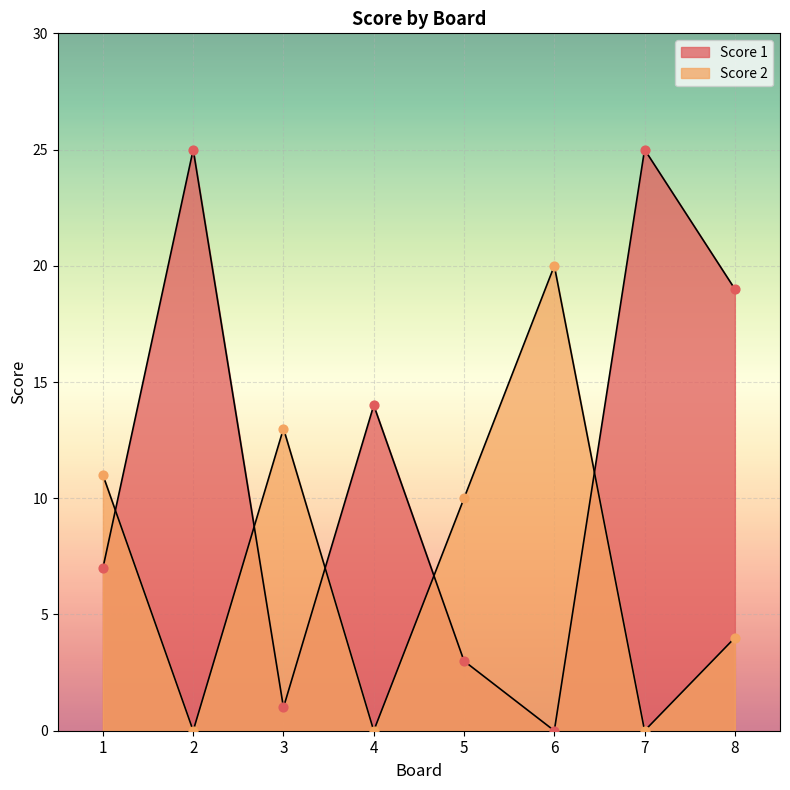

Which series has the largest total across all categories?

Score 1